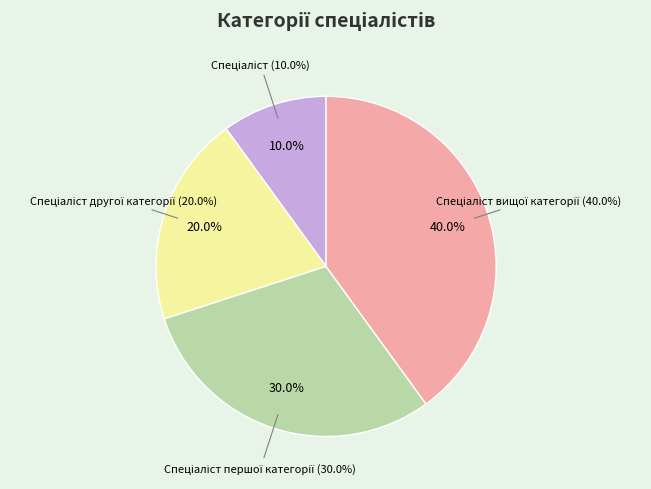

What percentage is the Спеціаліст вищої категорії slice, to the nearest percent?

40%